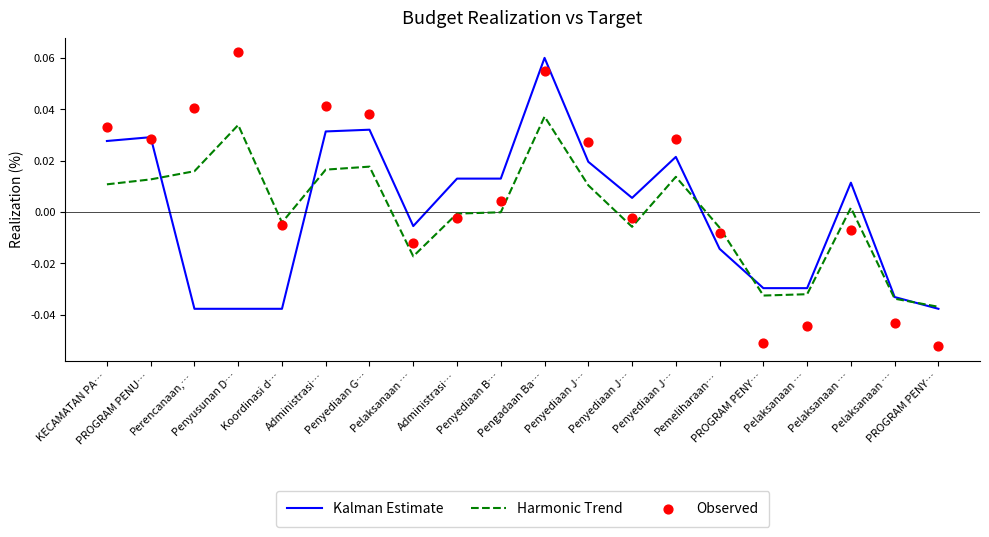

At which category is the sum across all series the highest?

Pengadaan Ba…